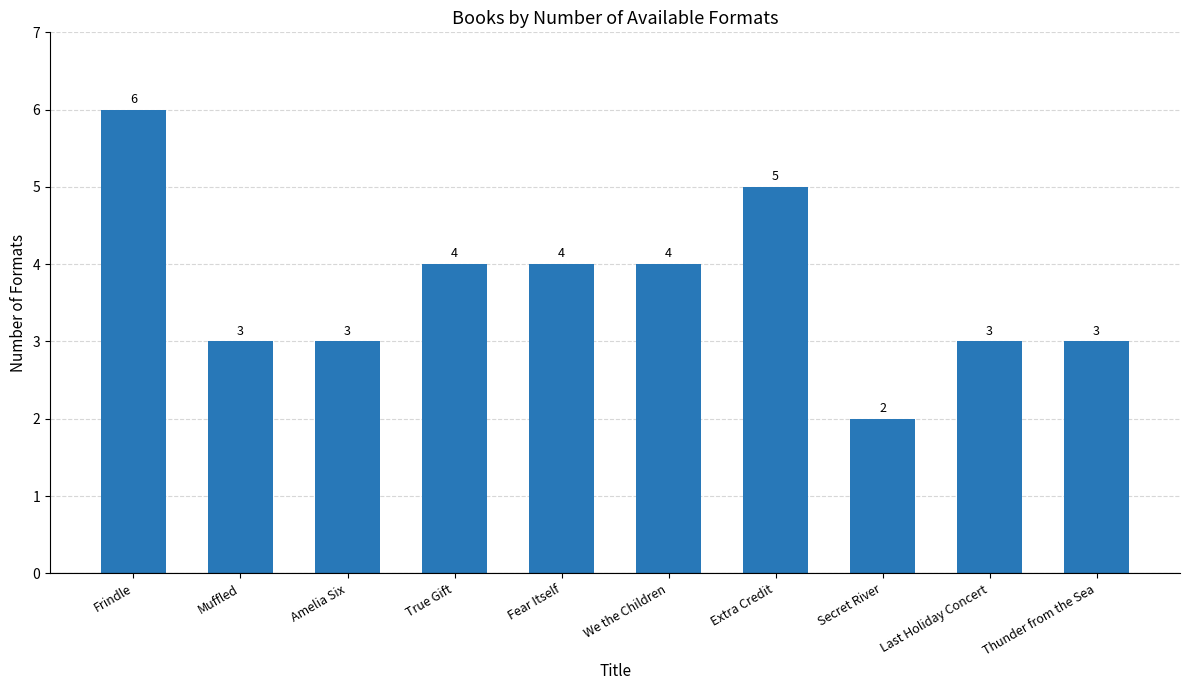

What value does the data have at True Gift?

4